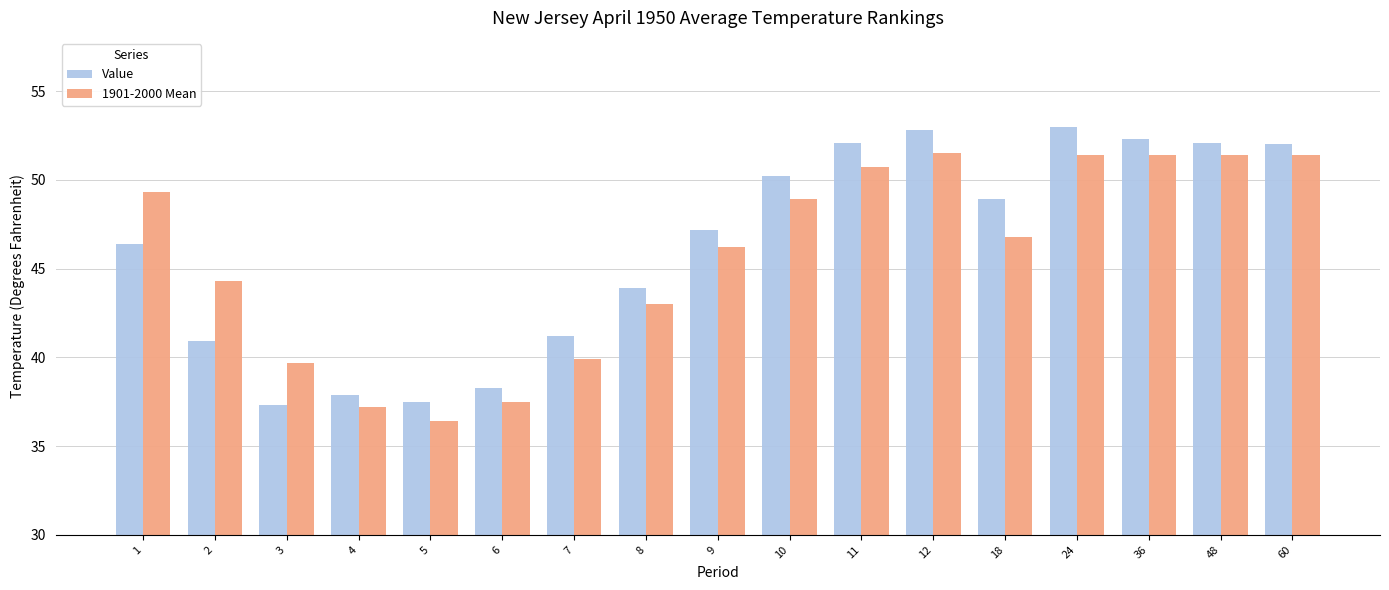

Between 18 and 36, which series saw the biggest shift?

1901-2000 Mean